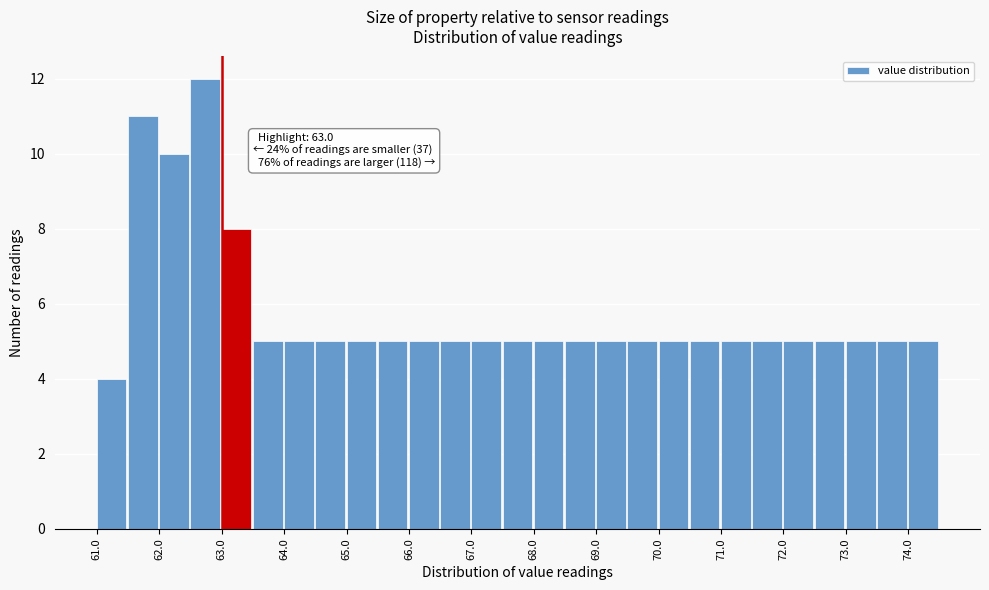

Over which range of the x-axis is the bar tallest?

62.5 to 63.0